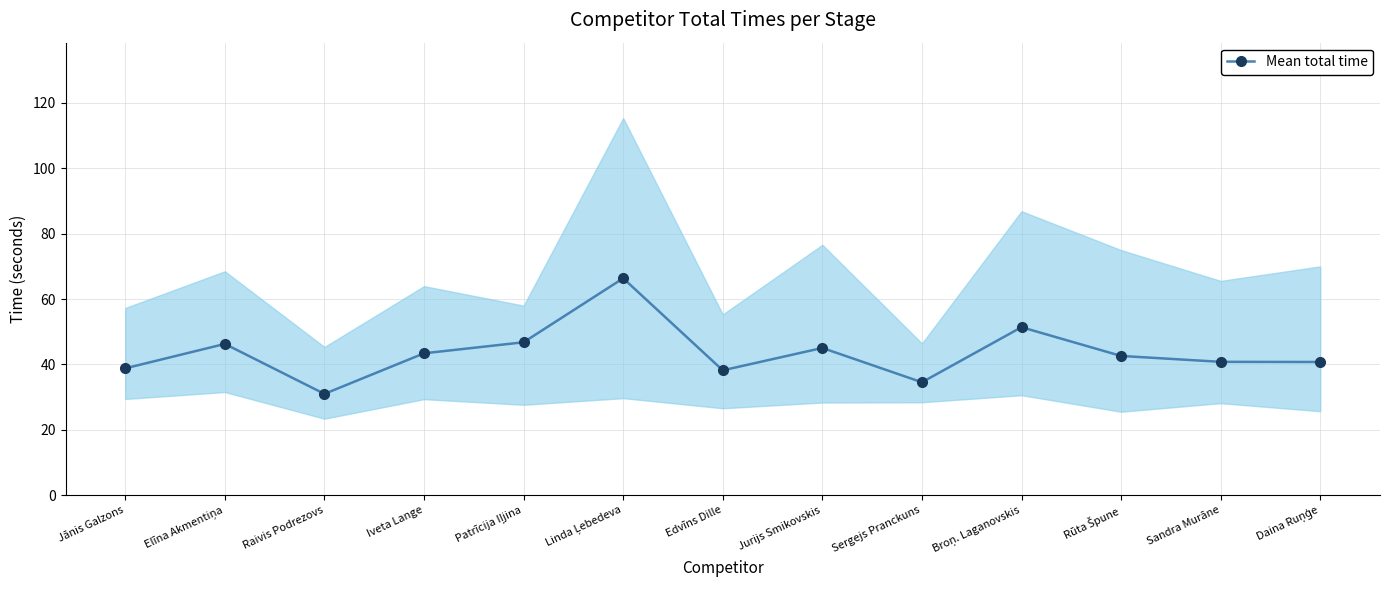

Reading right to left, what are all the values shown in this chart?

40.8	40.8	42.6	51.4	34.6	45.0	38.2	66.4	46.8	43.4	31.0	46.3	38.8